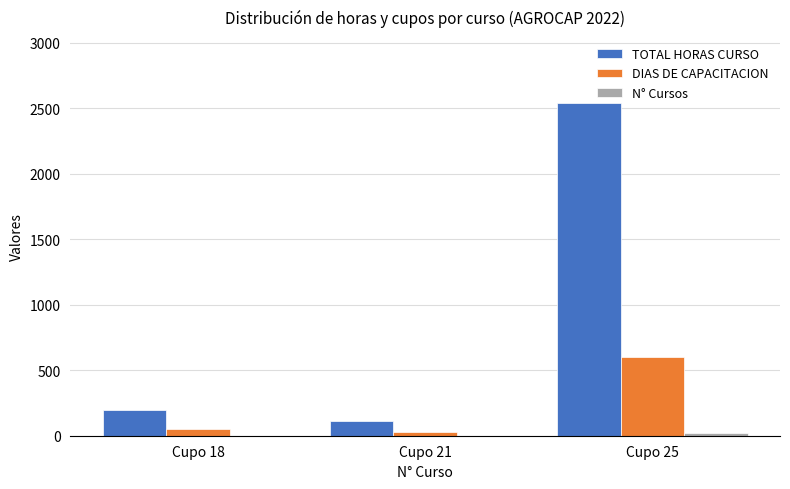

What is the sum of all TOTAL HORAS CURSO values?

2847